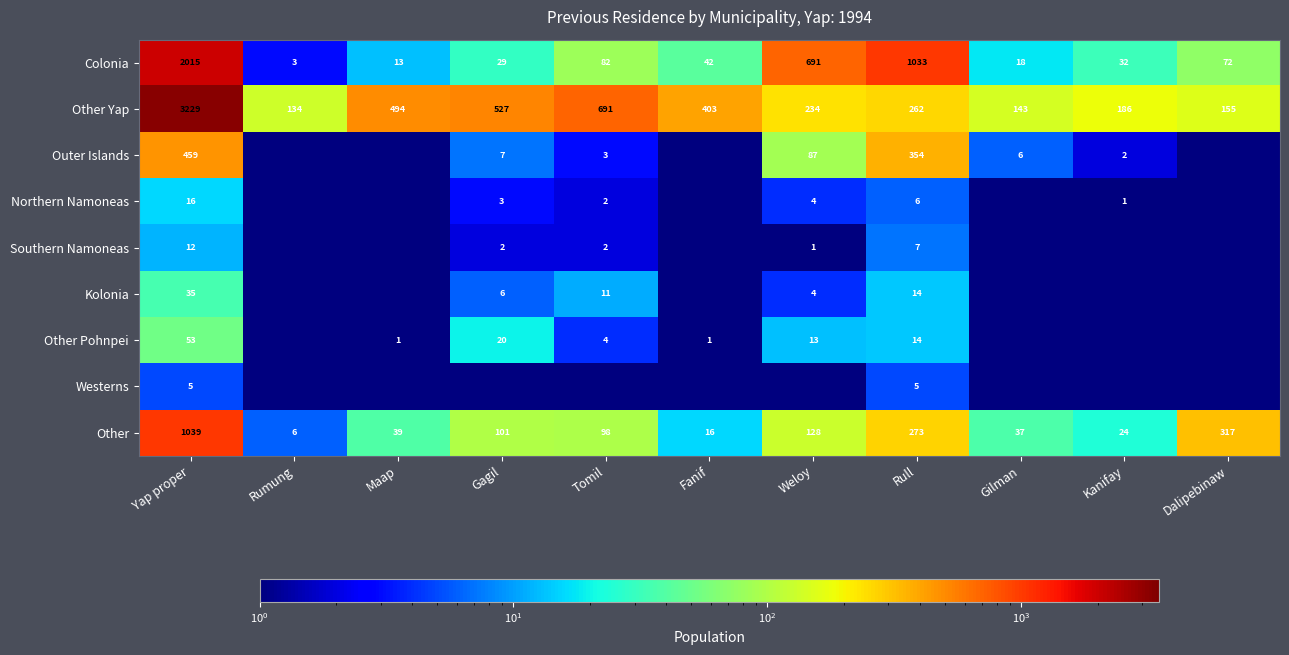

What is the difference between the maximum and minimum values in the Other Yap series?

3095.0